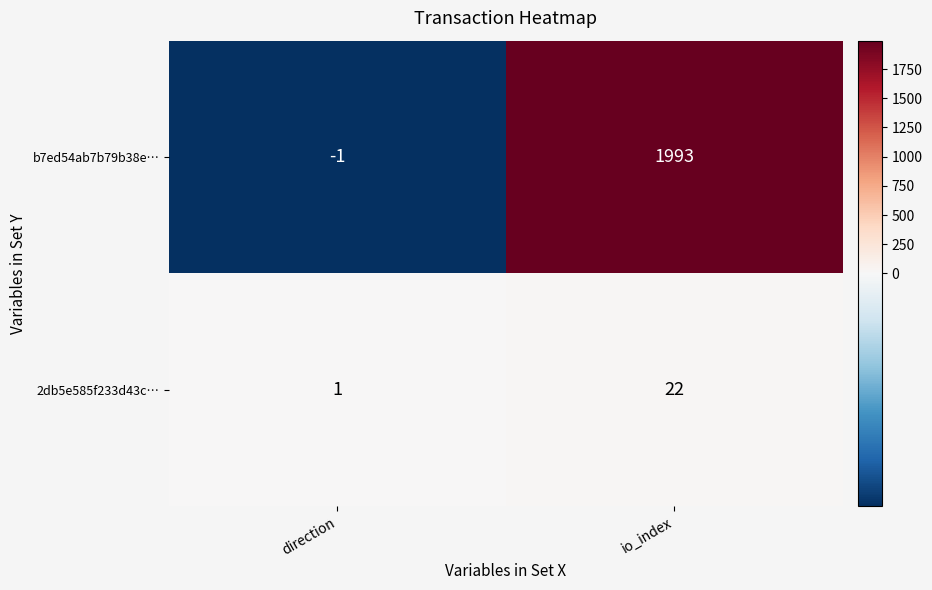

What is the difference between the maximum and minimum values in the b7ed54ab7b79b38e… series?

1994